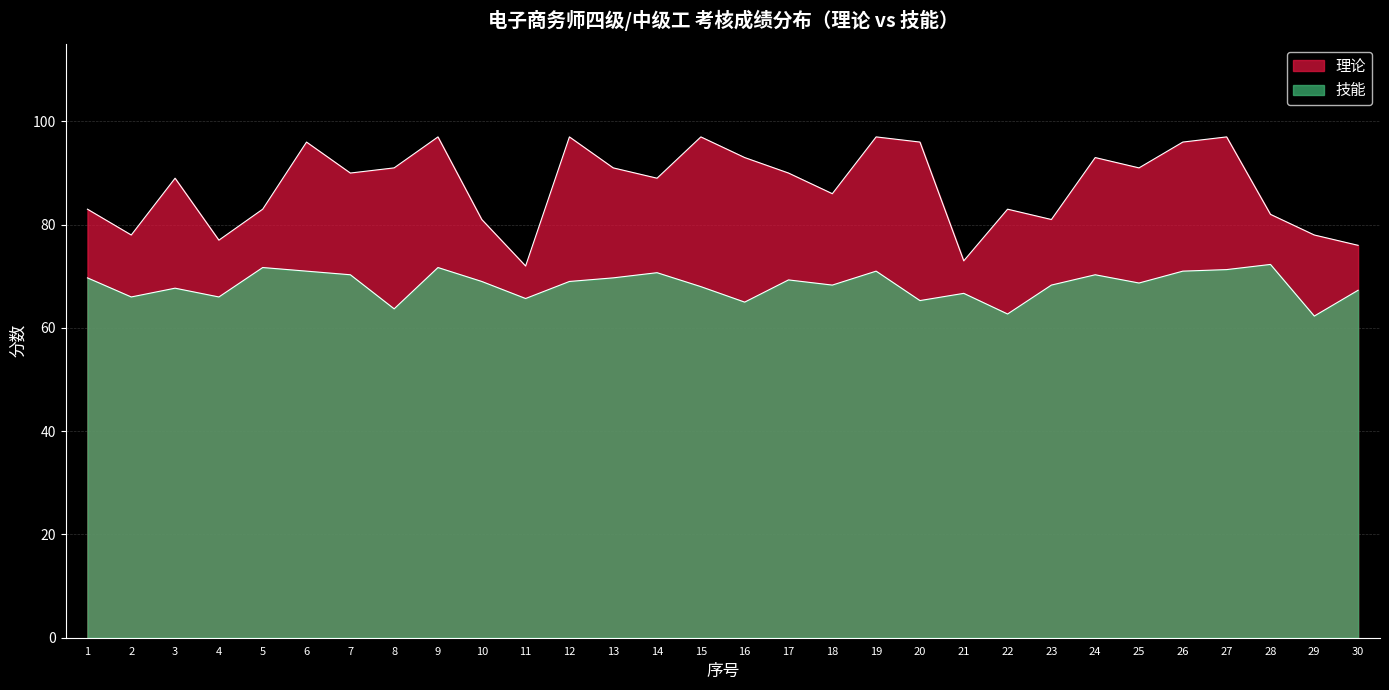

True or false: 技能 has more than 1 points higher than both neighbors.

True